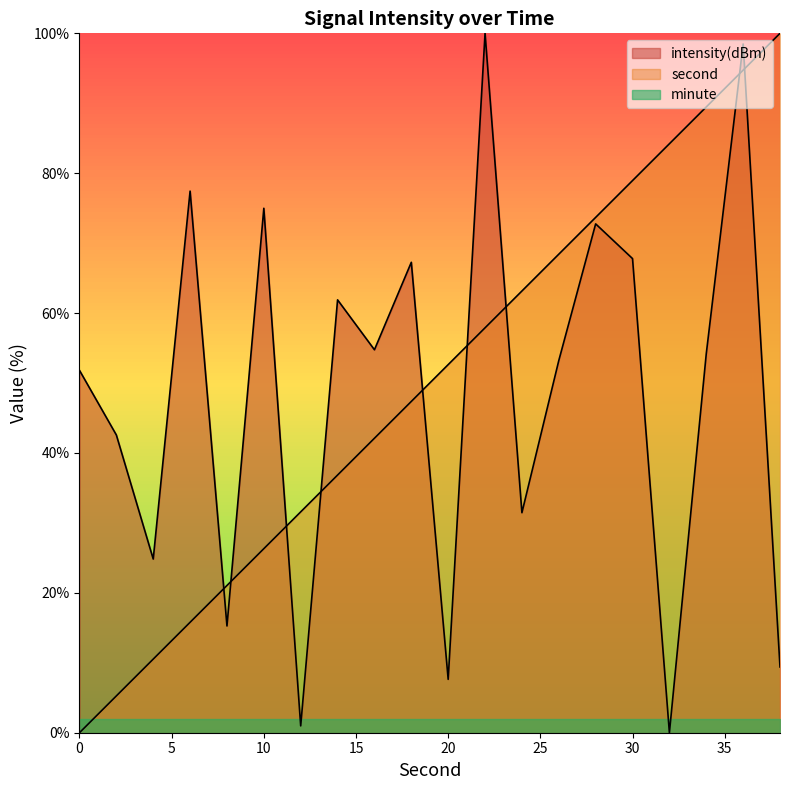

Reading left to right, transcribe all the data shown in this chart.

second: 0.0	5.3	10.5	15.8	21.1	26.3	31.6	36.8	42.1	47.4	52.6	57.9	63.2	68.4	73.7	78.9	84.2	89.5	94.7	100.0
intensity(dBm): 51.8	42.6	24.8	77.4	15.3	75.0	1.0	61.9	54.8	67.3	7.6	100.0	31.5	53.2	72.8	67.8	0.0	54.2	98.5	9.4